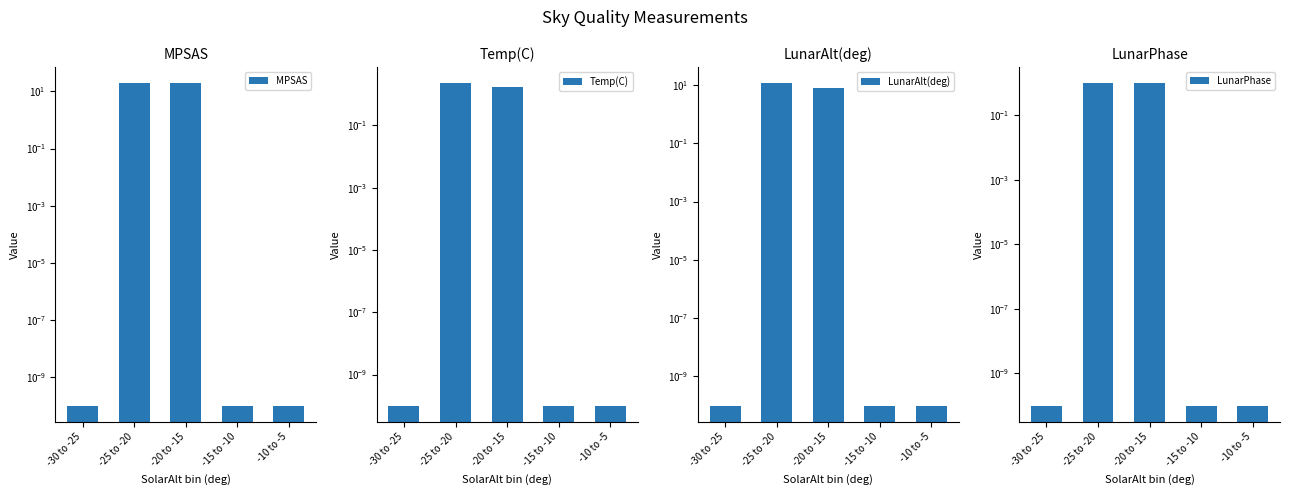

Reading right to left, list all the values displayed in this chart.

MPSAS: 0.0	0.0	19.4	19.3	0.0
Temp(C): 0.0	0.0	1.8	2.3	0.0
LunarAlt(deg): 0.0	0.0	8.1	11.5	0.0
LunarPhase: 0.0	0.0	1.0	1.0	0.0